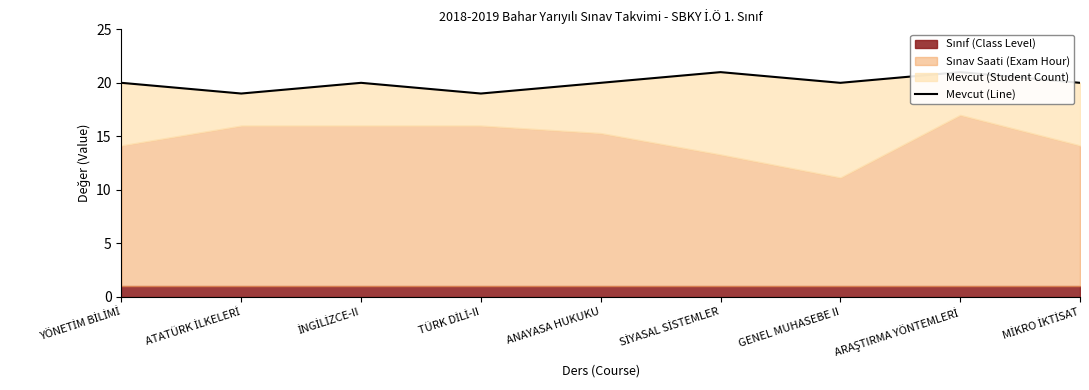

What is the average value?

20